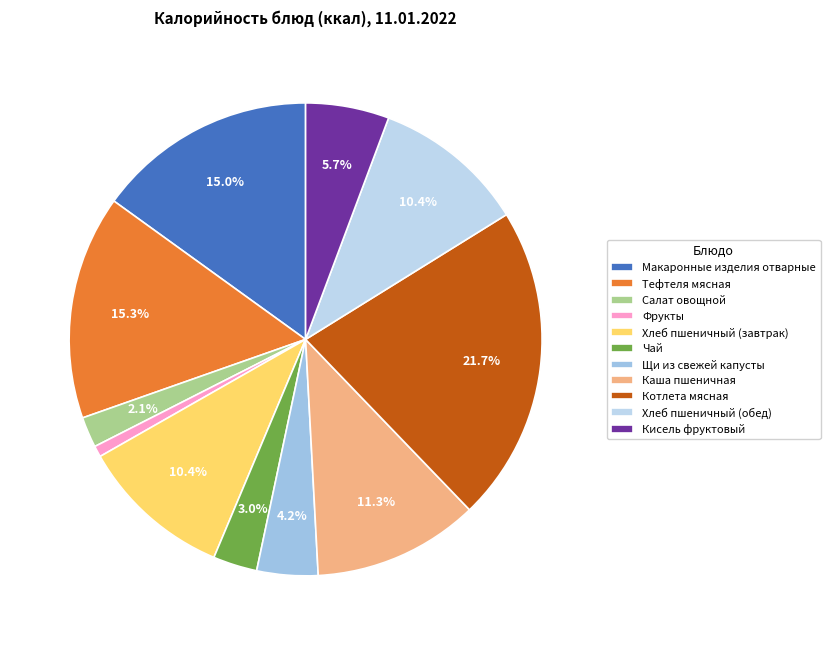

To the nearest percent, what percentage of the pie is Чай?

3%